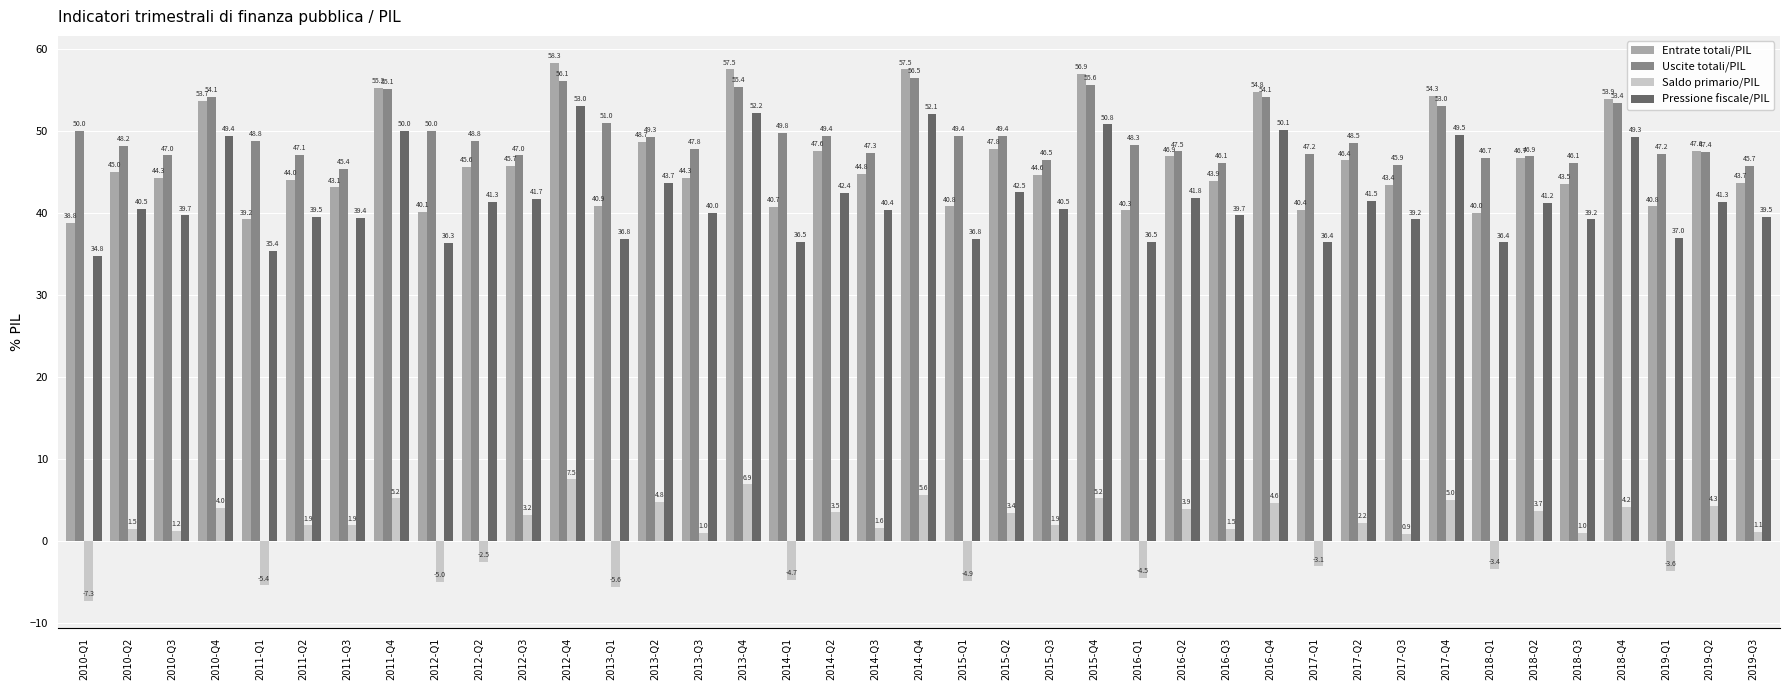

List the series in order of their peak value, highest first.

Entrate totali/PIL, Uscite totali/PIL, Pressione fiscale/PIL, Saldo primario/PIL